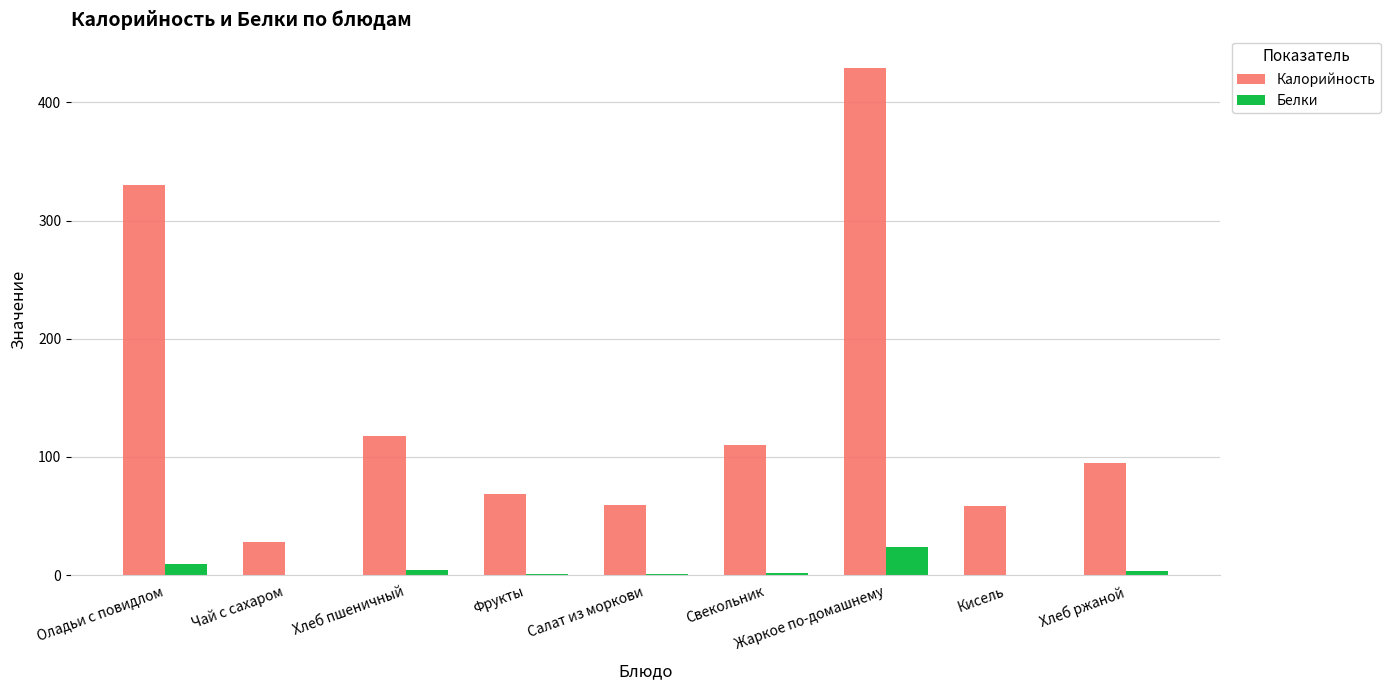

The value of Калорийность at Хлеб ржаной is 152.8. True or false?

False